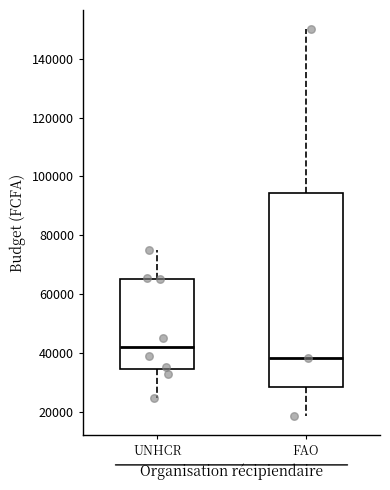

Where is the lower edge of the box for UNHCR on the y-axis? The values are not printed on the chart, so give them approximately, as read against the axis.

34000